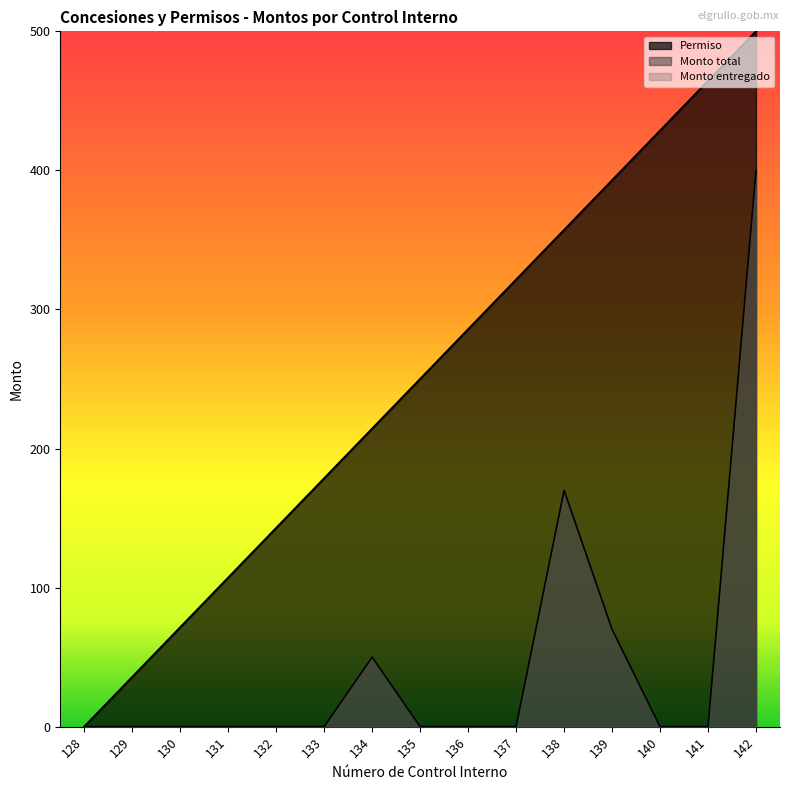

Does the chart display data point markers on the line(s)?

No